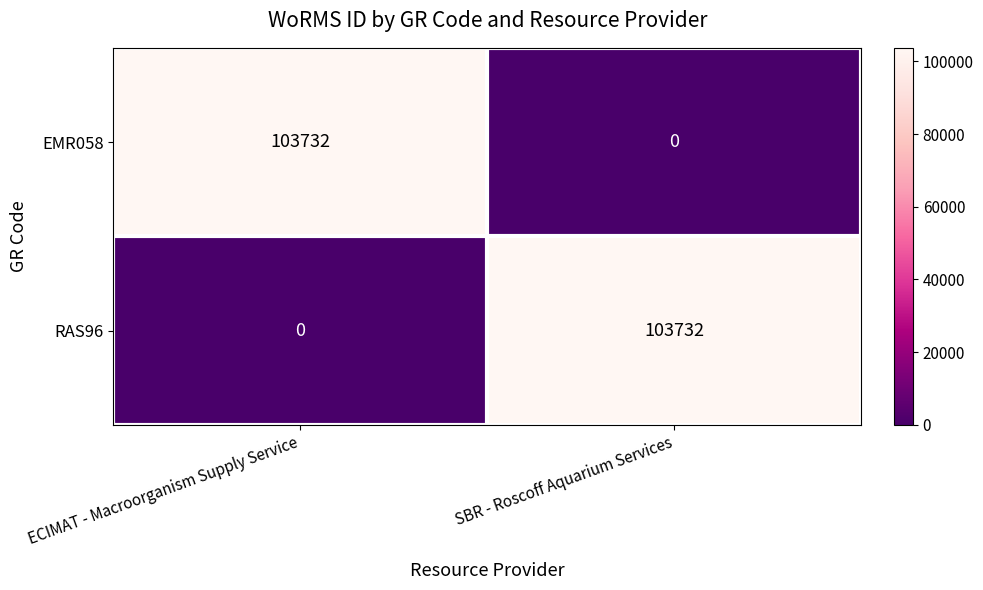

At which label is RAS96 closest to 51866?

ECIMAT - Macroorganism Supply Service